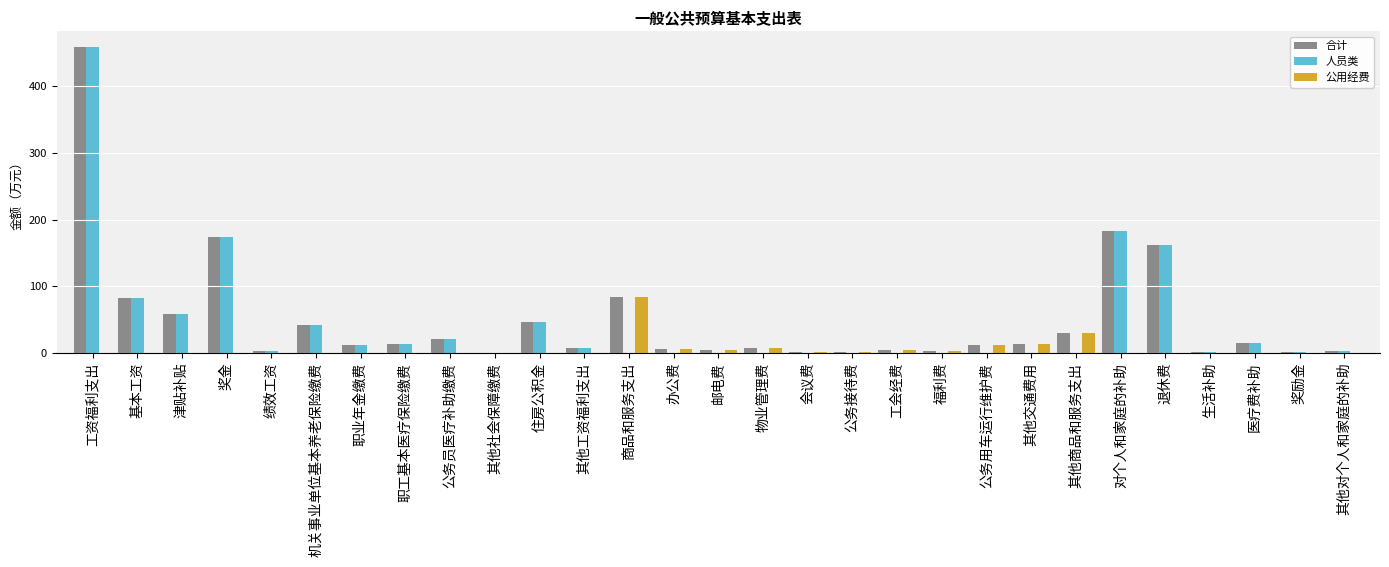

Count the number of data series in this chart.

3